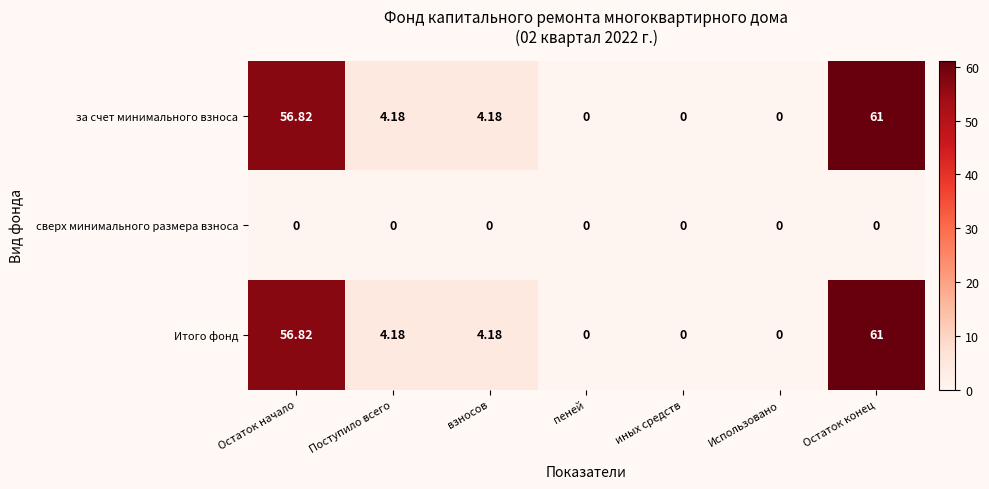

At which category is the sum across all series the highest?

Остаток конец